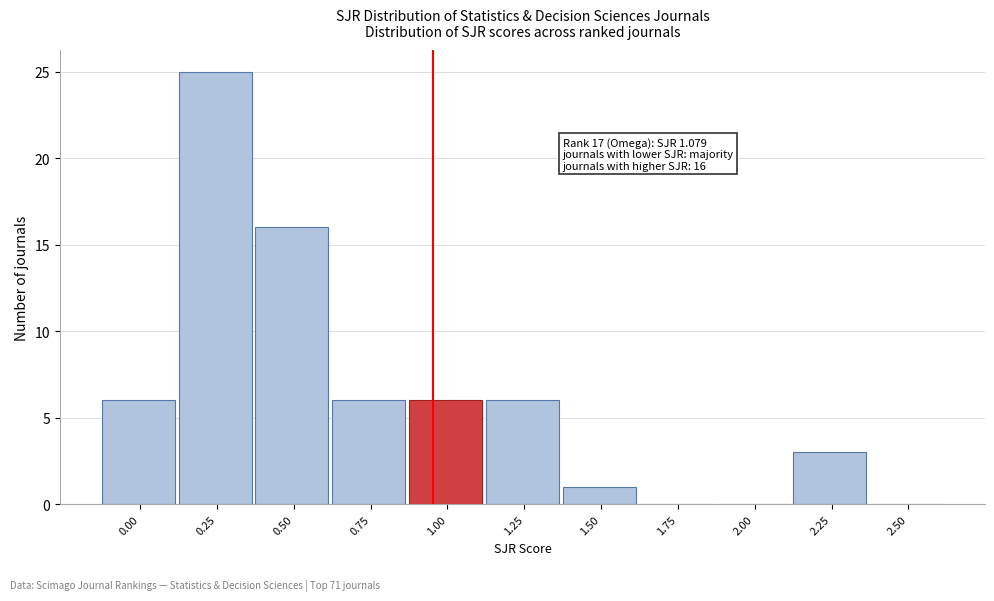

Reading left to right, extract all data points from this chart.

0.00=6	0.25=25	0.50=16	0.75=6	1.00=6	1.25=6	1.50=1	1.75=0	2.00=0	2.25=3	2.50=0